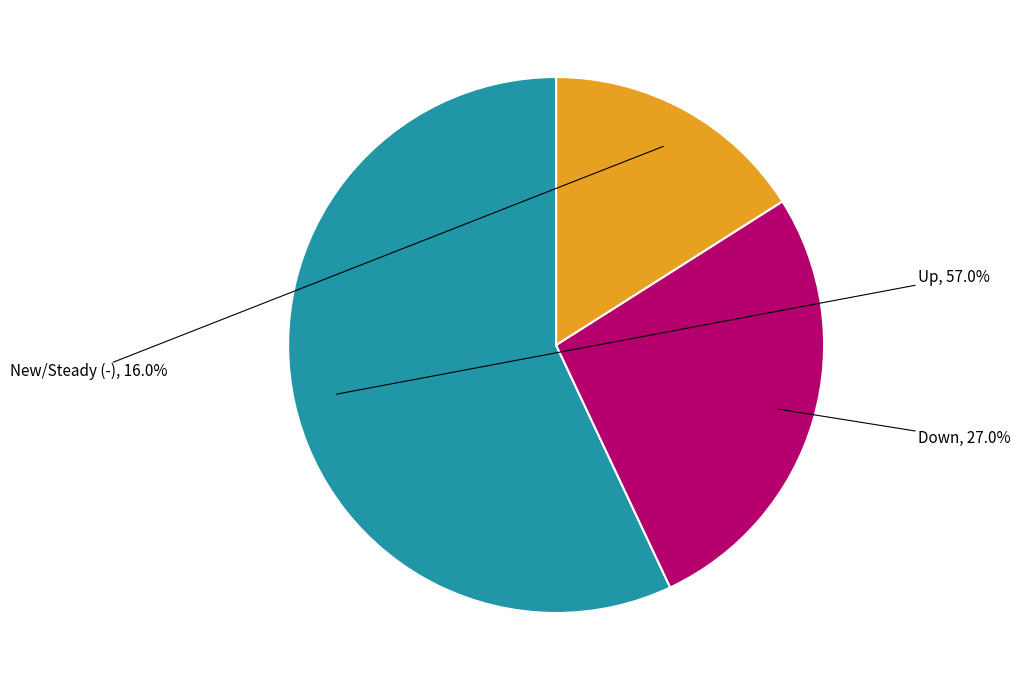

How many slices are in this pie chart?

3